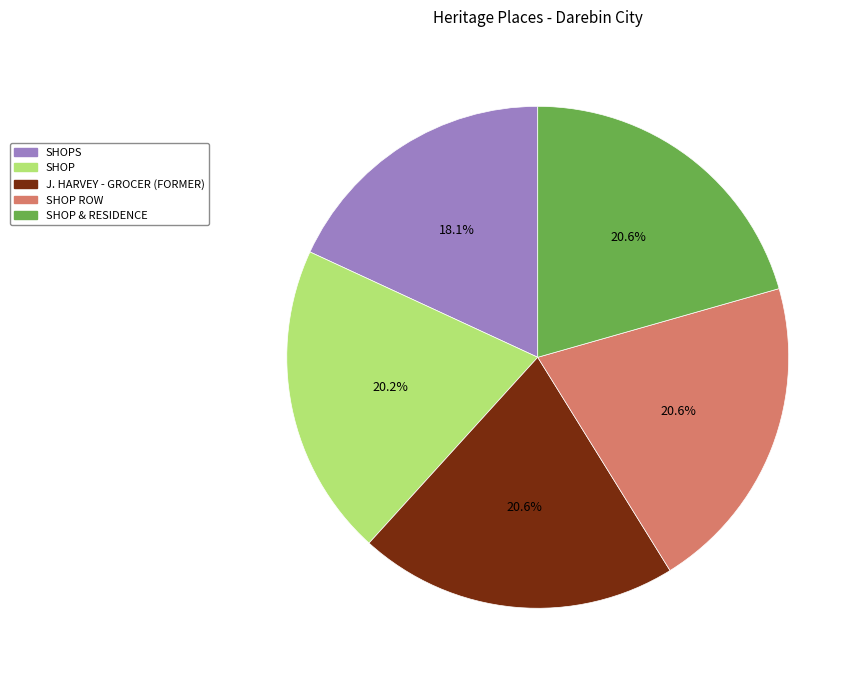

Is there a majority slice in this chart?

No